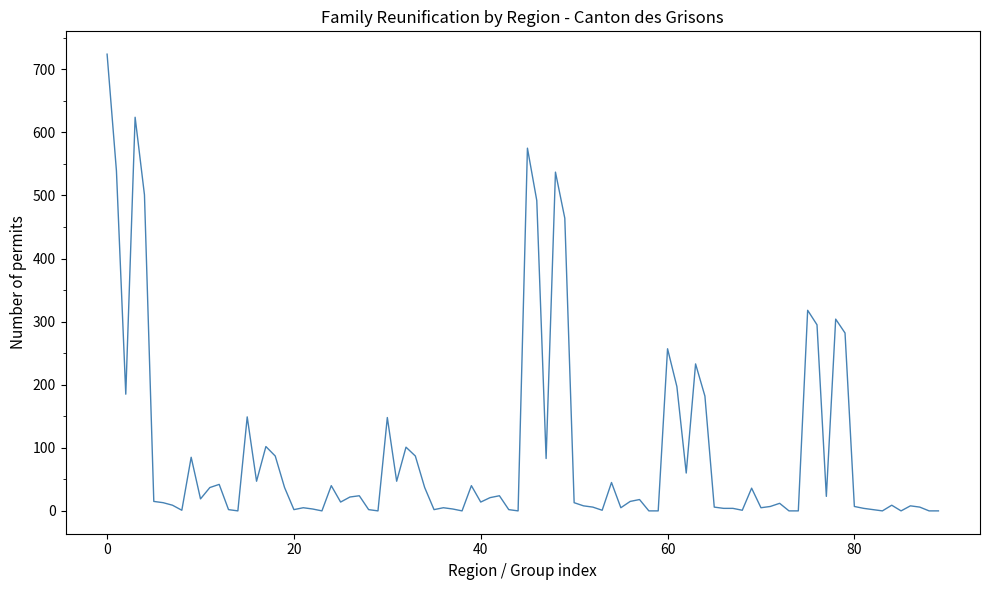

How many distinct data groups are displayed?

1